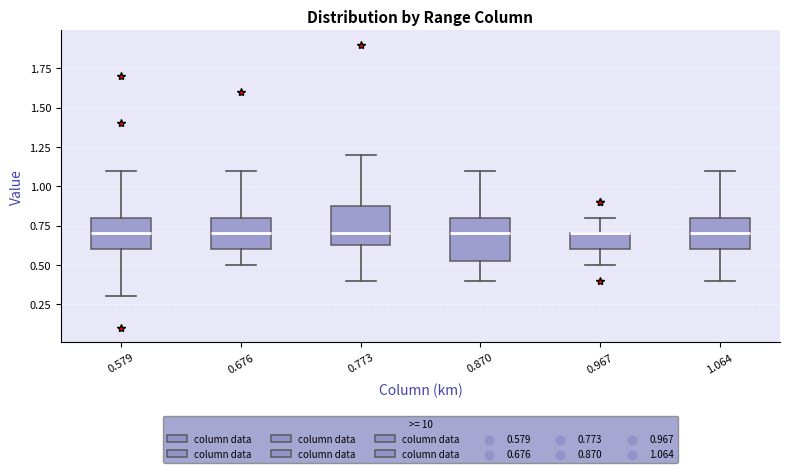

Where is the lower edge of the box at x = 0.579 on the y-axis? The values are not printed on the chart, so give them approximately, as read against the axis.

0.60